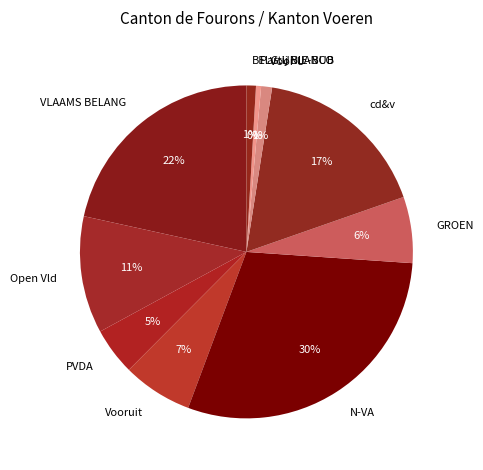

To the nearest percent, what is the average slice percentage?

10%